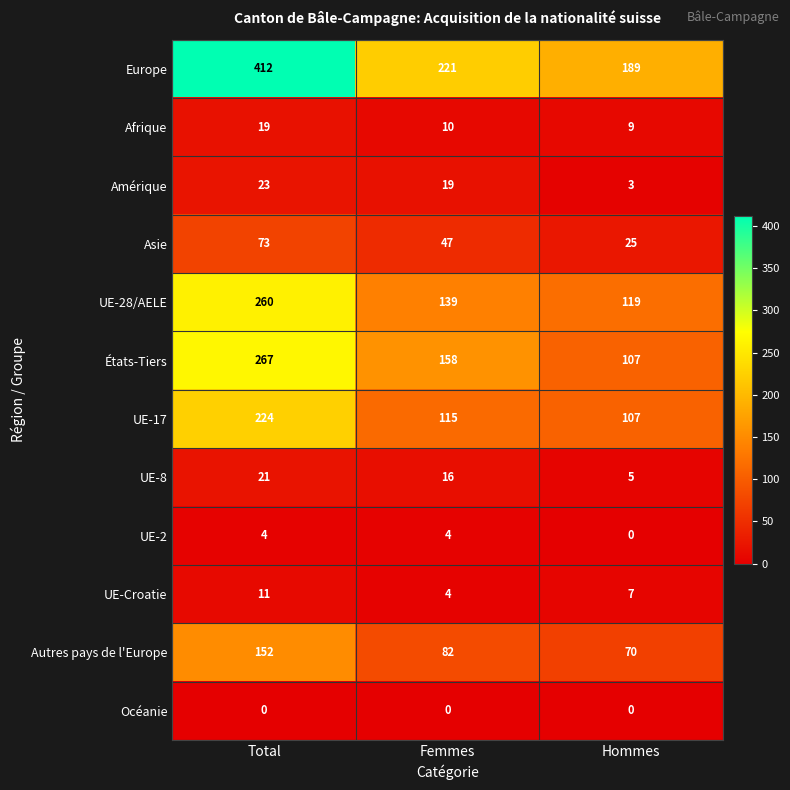

What is the difference between the maximum and minimum values in the Amérique series?

20